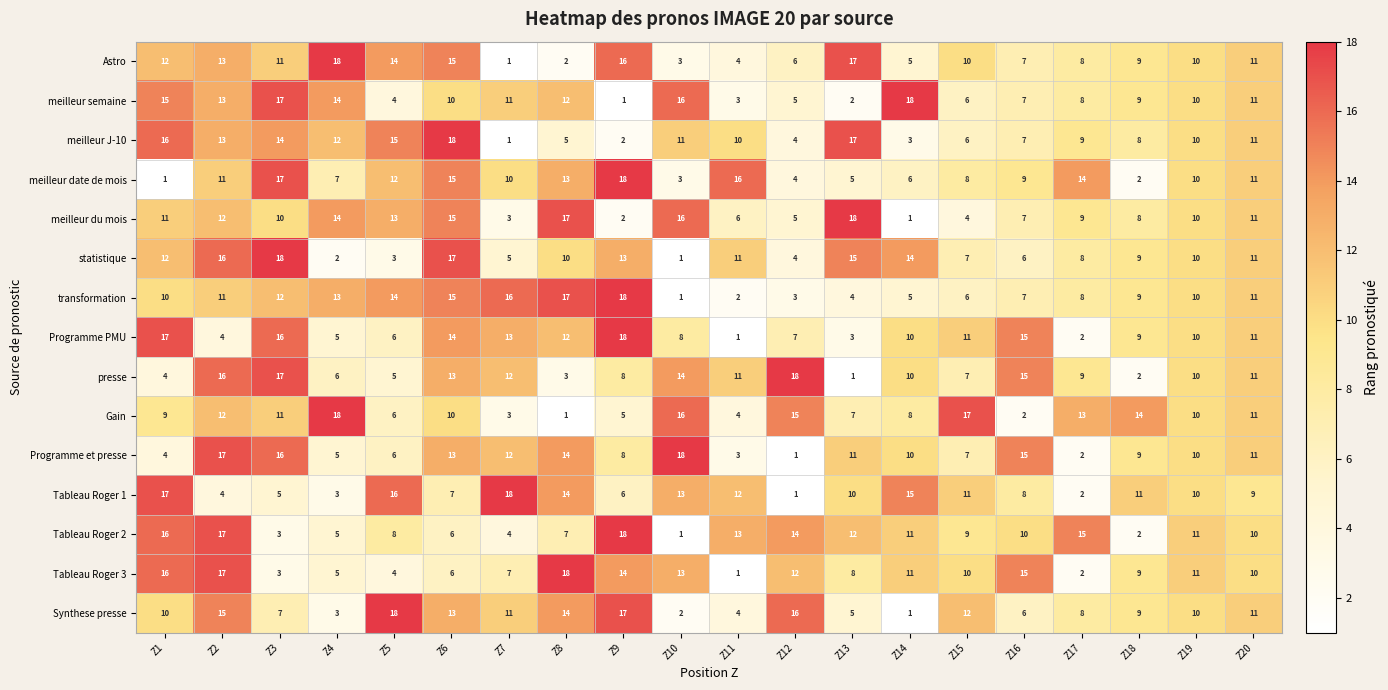

Which category has the highest value in the meilleur date de mois series?

Z9